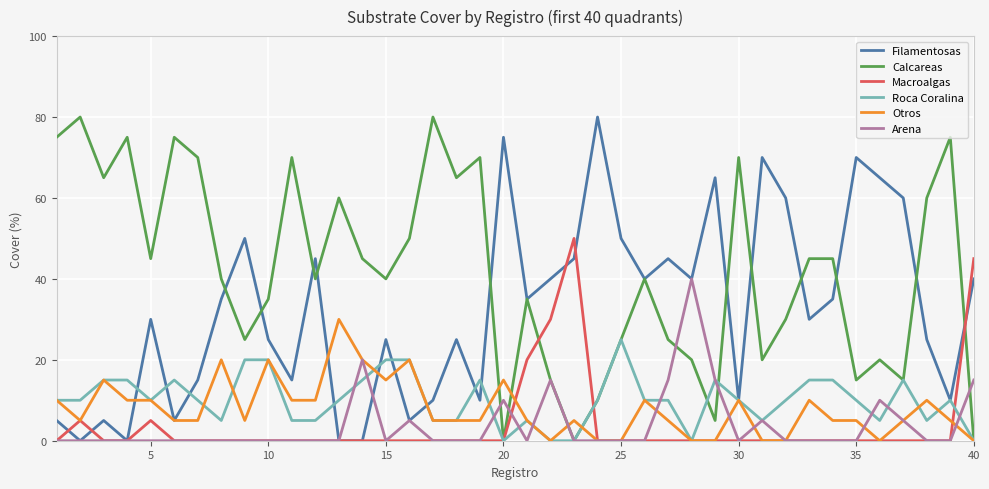

Which series has the largest total across all categories?

Calcareas